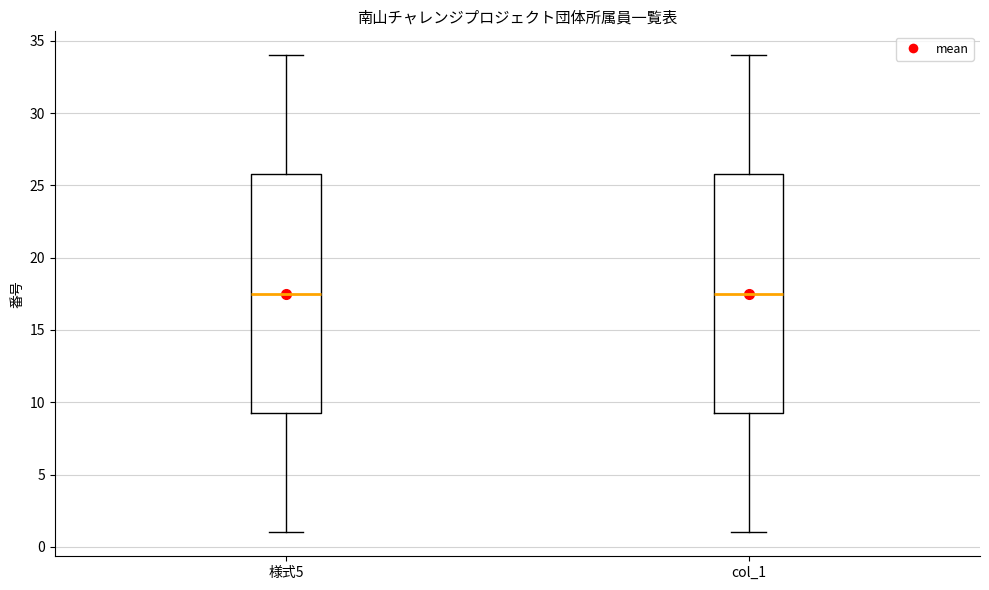

Reading left to right, transcribe this box plot: for each box, give where its median line is, the range the box spans, and where its two whiskers end, as read against the y-axis. The values are not printed on the chart, so give them approximately, as read against the axis.

様式5: median 17.5, box 9.5 to 26.0, whiskers 1.0 to 34.0
col_1: median 17.5, box 9.5 to 26.0, whiskers 1.0 to 34.0